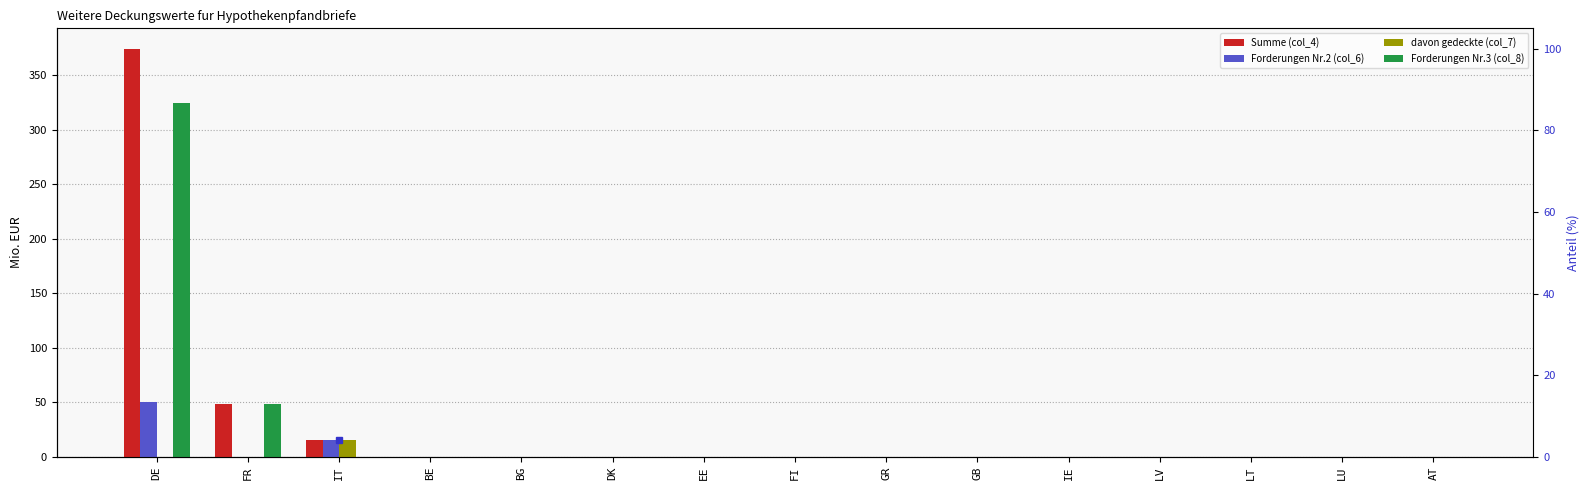

Reading left to right, what are all the values shown in this chart?

Summe (col_4): DE=374.4	FR=48.0	IT=15.0	BE=0.0	BG=0.0	DK=0.0	EE=0.0	FI=0.0	GR=0.0	GB=0.0	IE=0.0	LV=0.0	LT=0.0	LU=0.0	AT=0.0
Forderungen Nr.2 (col_6): DE=50.0	FR=0.0	IT=15.0	BE=0.0	BG=0.0	DK=0.0	EE=0.0	FI=0.0	GR=0.0	GB=0.0	IE=0.0	LV=0.0	LT=0.0	LU=0.0	AT=0.0
davon gedeckte (col_7): DE=0.0	FR=0.0	IT=15.0	BE=0.0	BG=0.0	DK=0.0	EE=0.0	FI=0.0	GR=0.0	GB=0.0	IE=0.0	LV=0.0	LT=0.0	LU=0.0	AT=0.0
Forderungen Nr.3 (col_8): DE=324.4	FR=48.0	IT=0.0	BE=0.0	BG=0.0	DK=0.0	EE=0.0	FI=0.0	GR=0.0	GB=0.0	IE=0.0	LV=0.0	LT=0.0	LU=0.0	AT=0.0